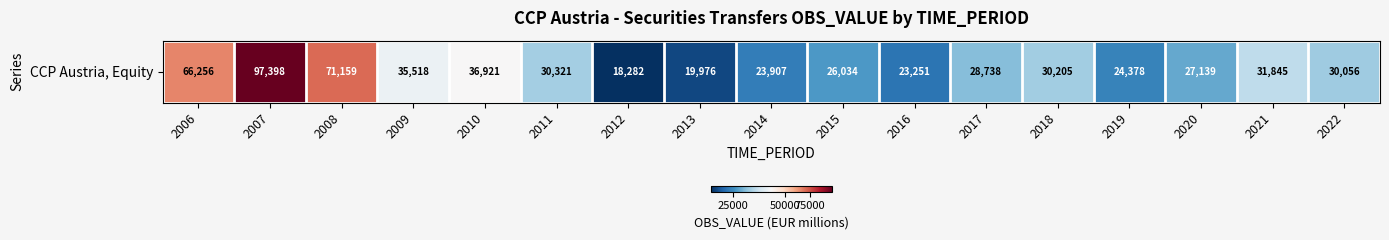

Which label corresponds to the smallest value in the chart?

2012